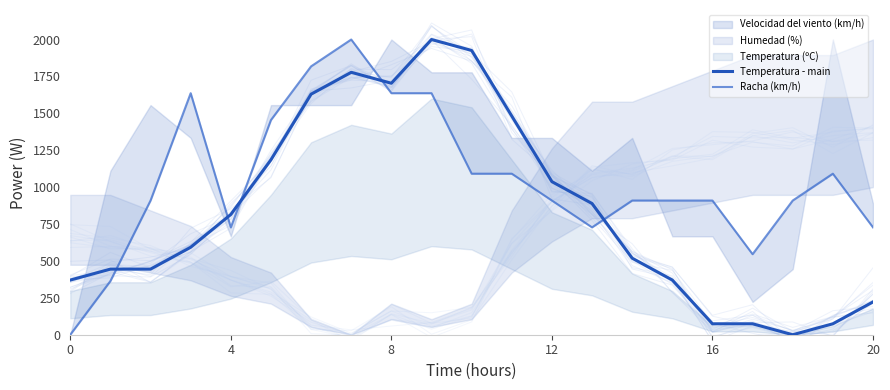

List the series in order of their overall mean, lowest first.

Temperatura - main, Racha (km/h)